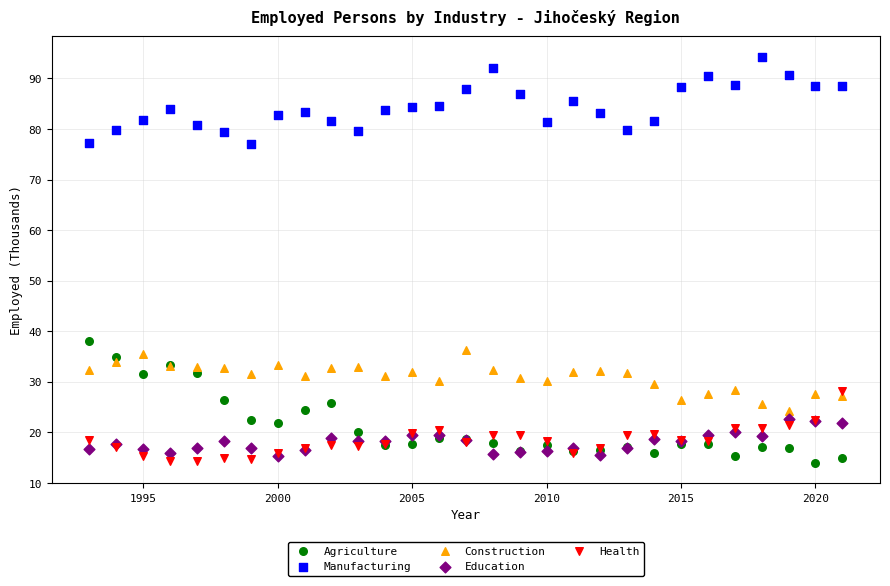

Which series contains the highest Y value?

Manufacturing